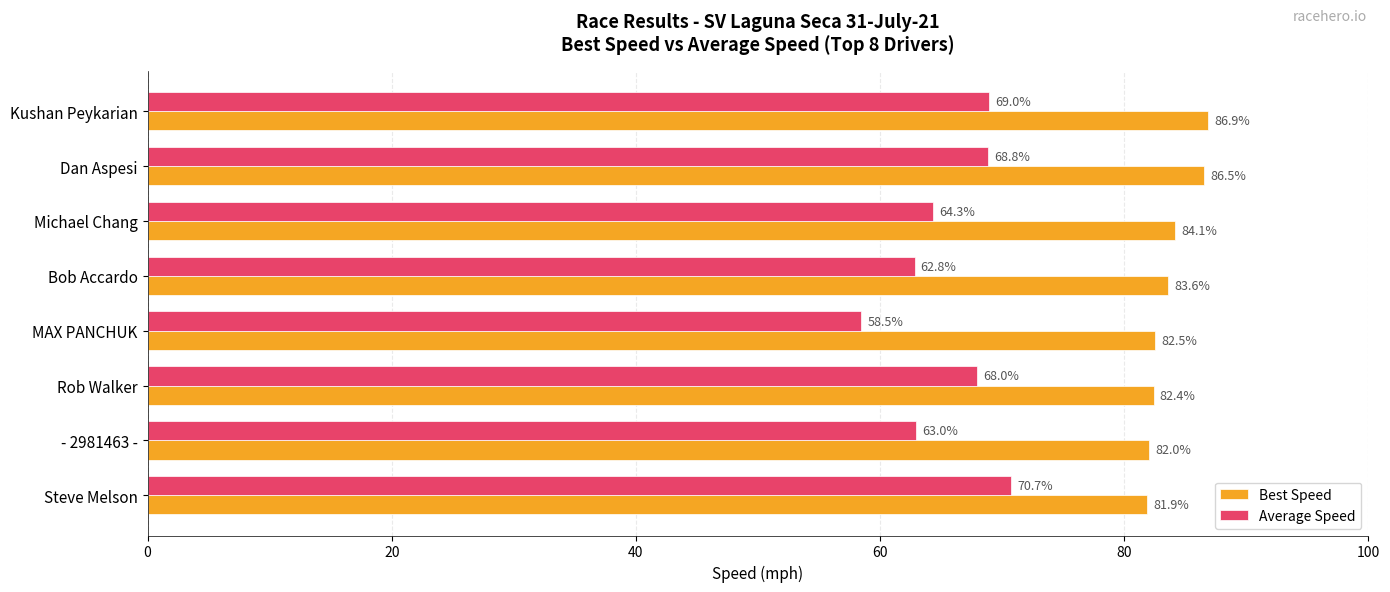

What is the difference between the maximum and minimum values in the Best Speed series?

5.0